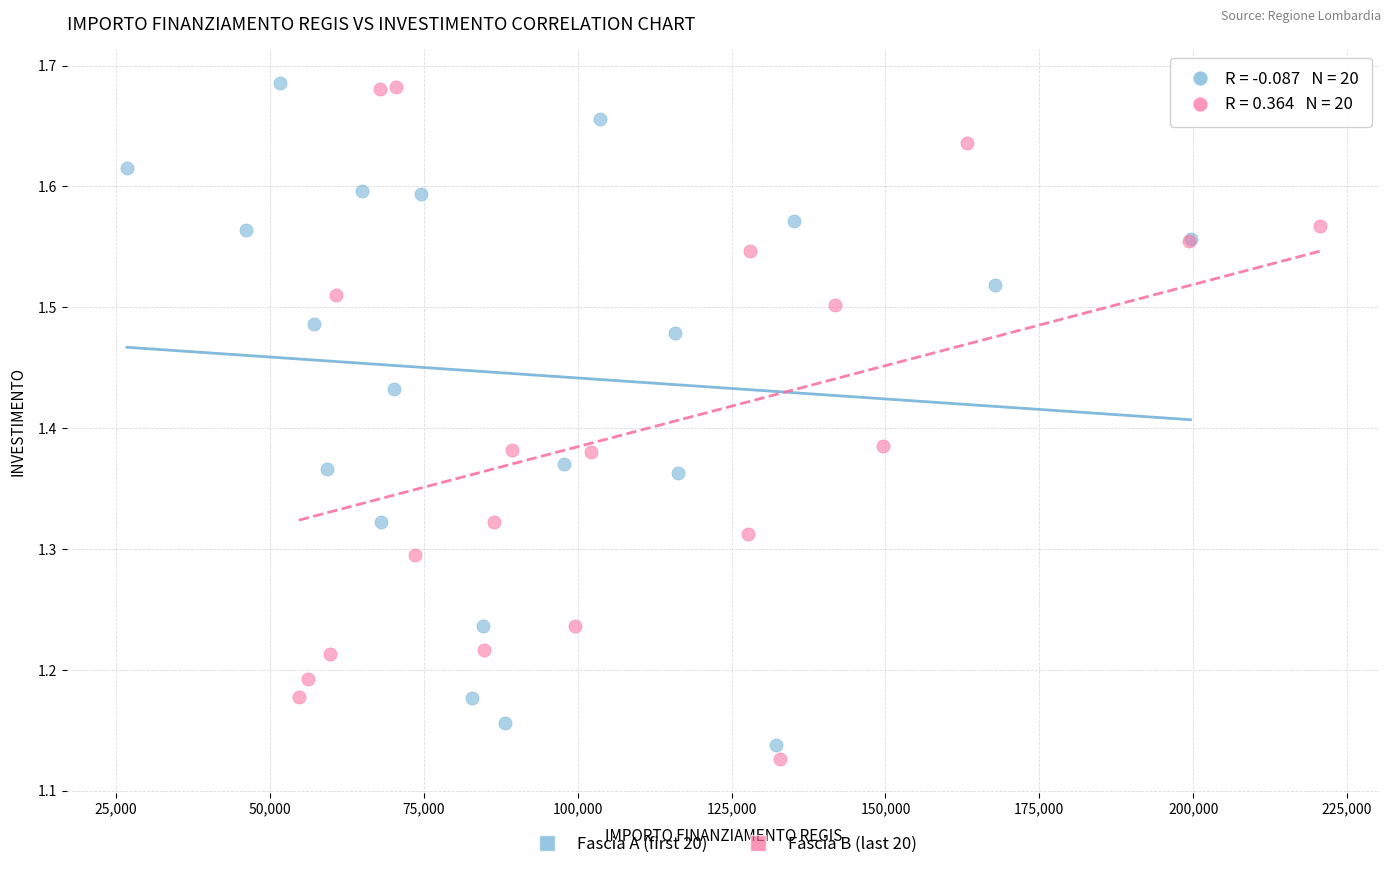

What are all the series names shown in the legend?

Fascia A (first 20), Fascia B (last 20)